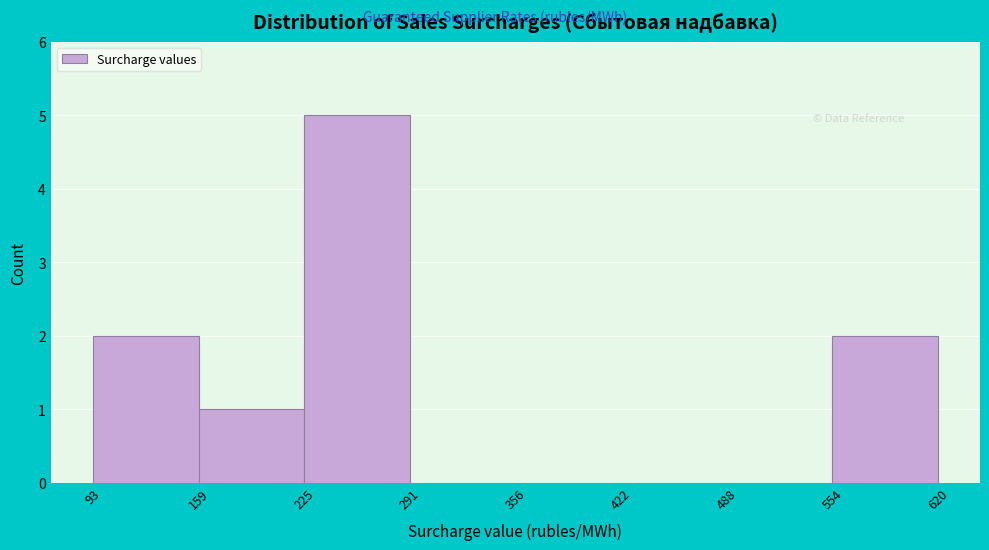

Reading left to right, list every bar in this chart as the range it spans on the x-axis followed by its height. The values are not printed on the chart, so give them approximately, as read against the axis.

93 to 159: 2
159 to 225: 1
225 to 291: 5
291 to 356: 0
356 to 422: 0
422 to 488: 0
488 to 554: 0
554 to 620: 2